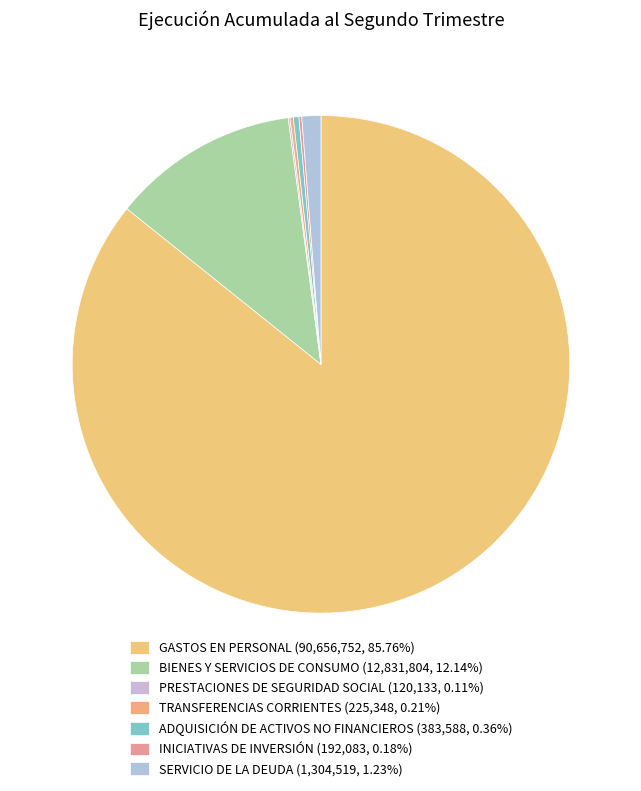

What portion of the pie excludes BIENES Y SERVICIOS DE CONSUMO?

87.9%